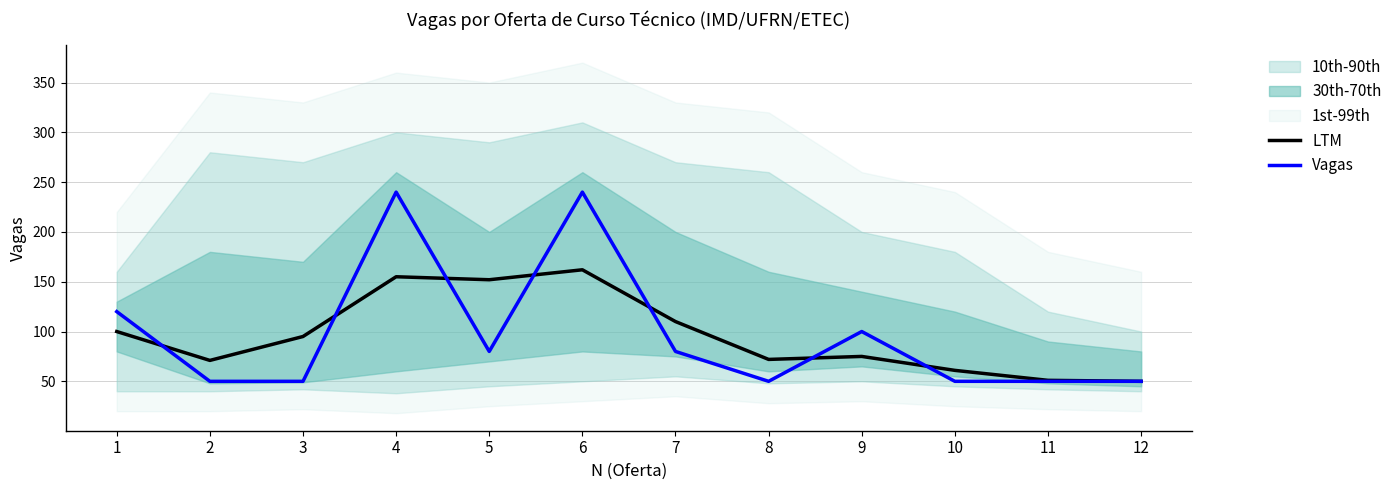

The value of LTM at 2 is 71. True or false?

True